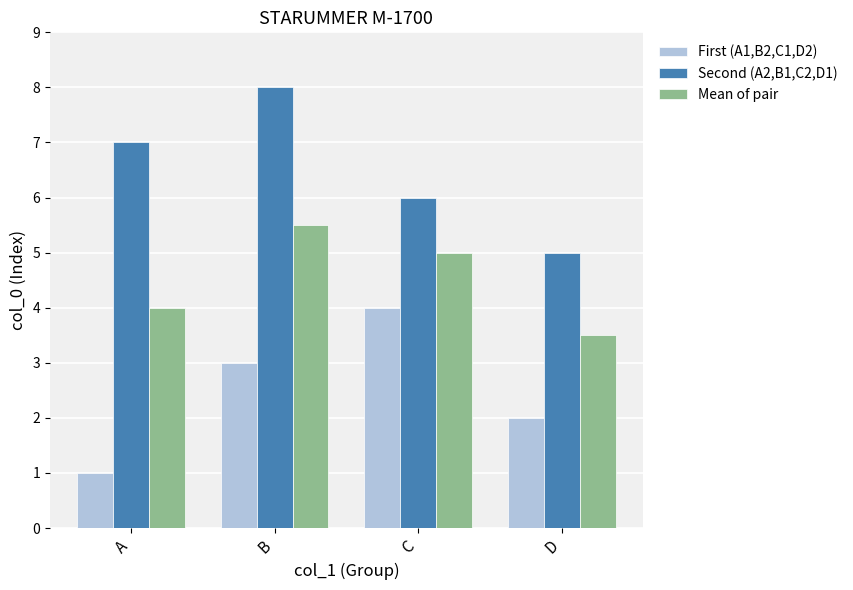

What value does the First (A1,B2,C1,D2) series have at B?

3.0